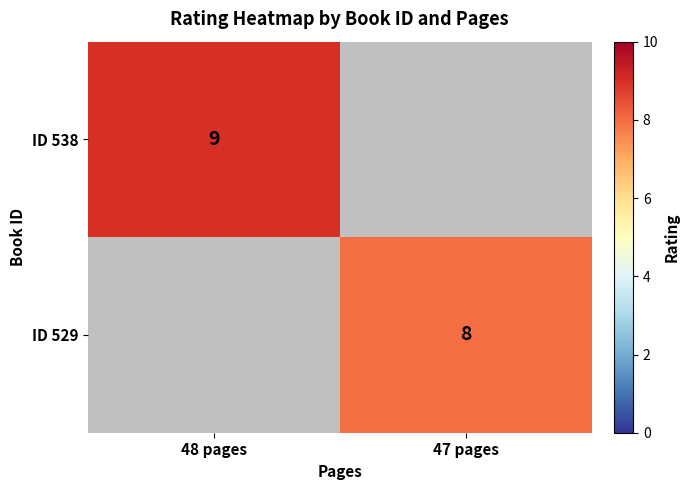

The value of ID 529 at 47 pages is 8. True or false?

True